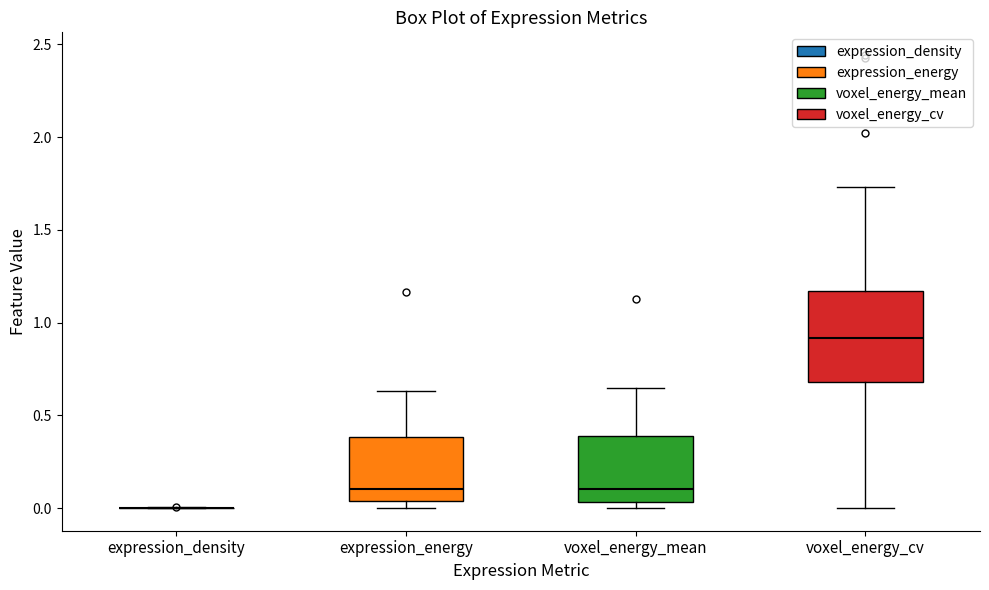

Reading left to right, read every box against the y-axis: the position of its median line, the range the box covers, and the ends of its whiskers. The values are not printed on the chart, so give them approximately, as read against the axis.

expression_density: box collapsed to a line at 0.00, whiskers 0.00 to 0.00
expression_energy: median 0.10, box 0.05 to 0.40, whiskers 0.00 to 0.65
voxel_energy_mean: median 0.10, box 0.05 to 0.40, whiskers 0.00 to 0.65
voxel_energy_cv: median 0.90, box 0.70 to 1.15, whiskers 0.00 to 1.75